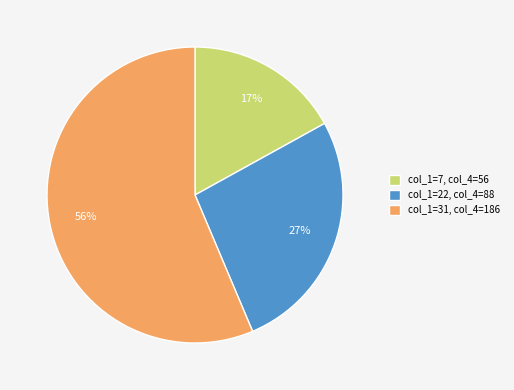

Which category accounts for the majority?

col_1=31, col_4=186